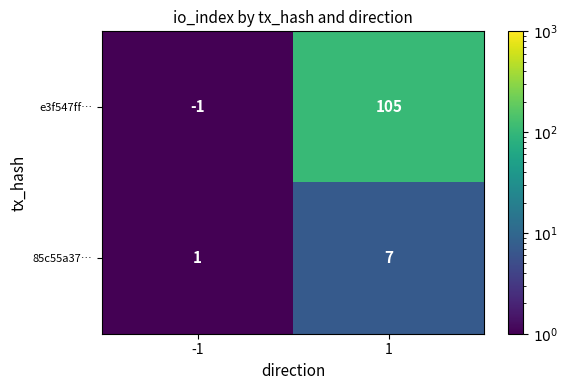

Is it true that e3f547ff… equals -1 at -1?

True